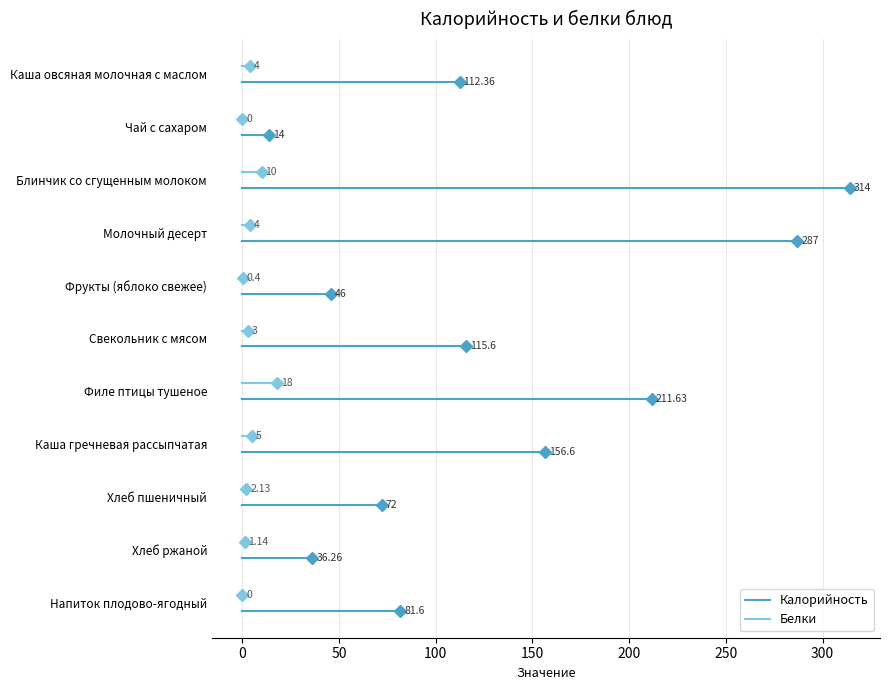

Rank the series by their maximum value, from highest to lowest.

Калорийность, Белки